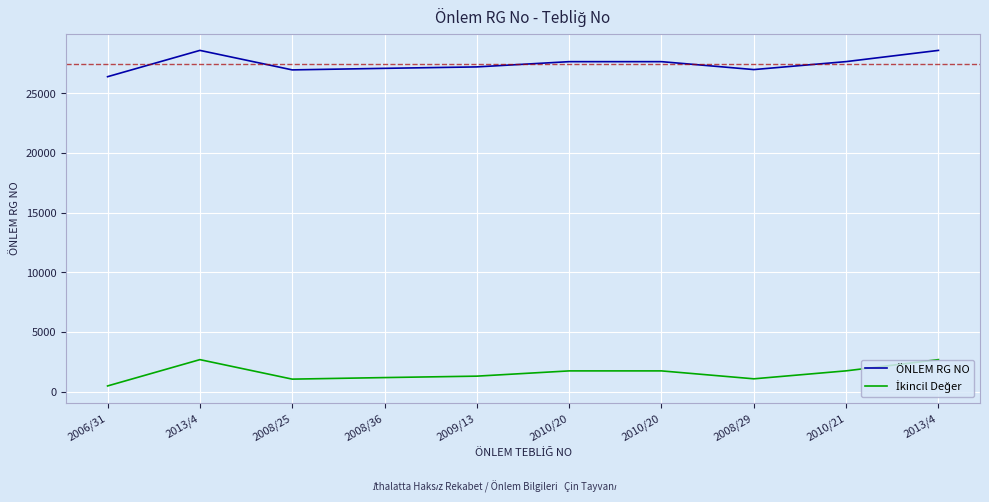

True or false: ÖNLEM RG NO and İkincil Değer cross at least once.

False